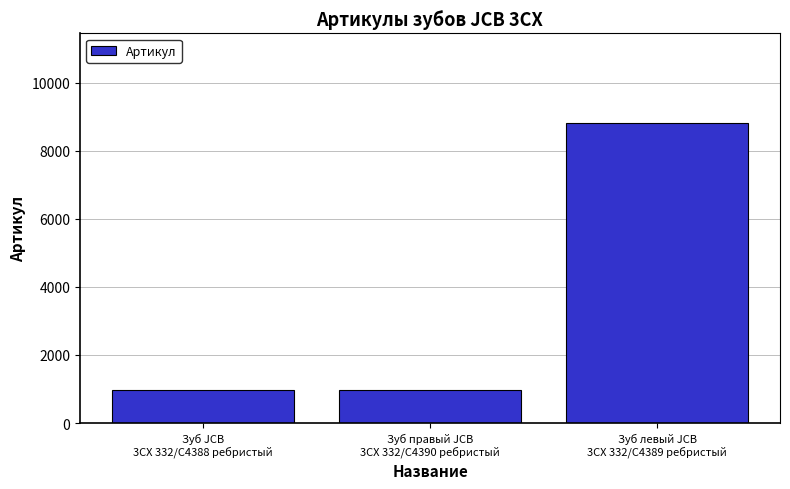

What is the sum of all values?

10731